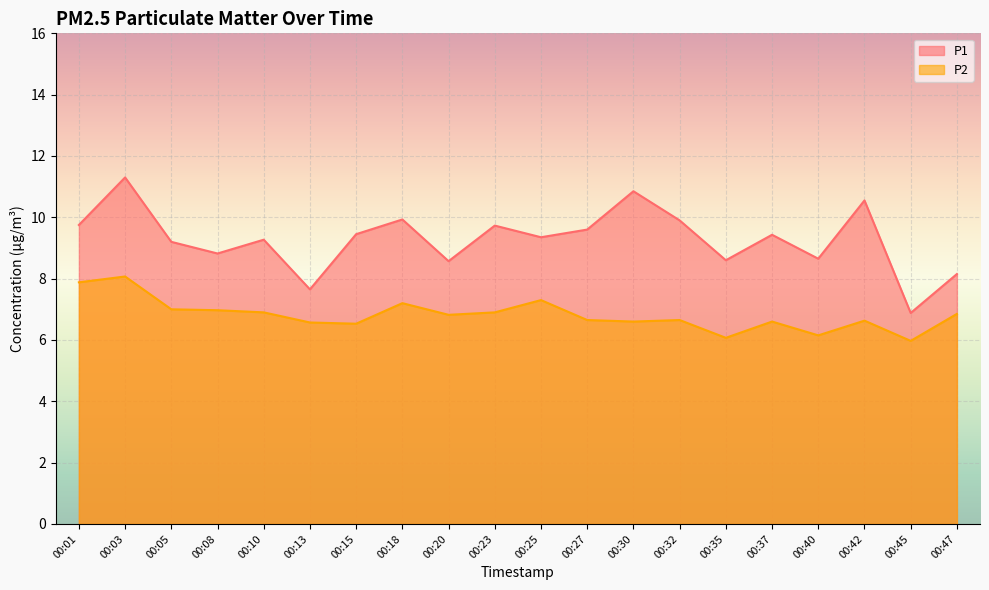

Count the number of data series in this chart.

2